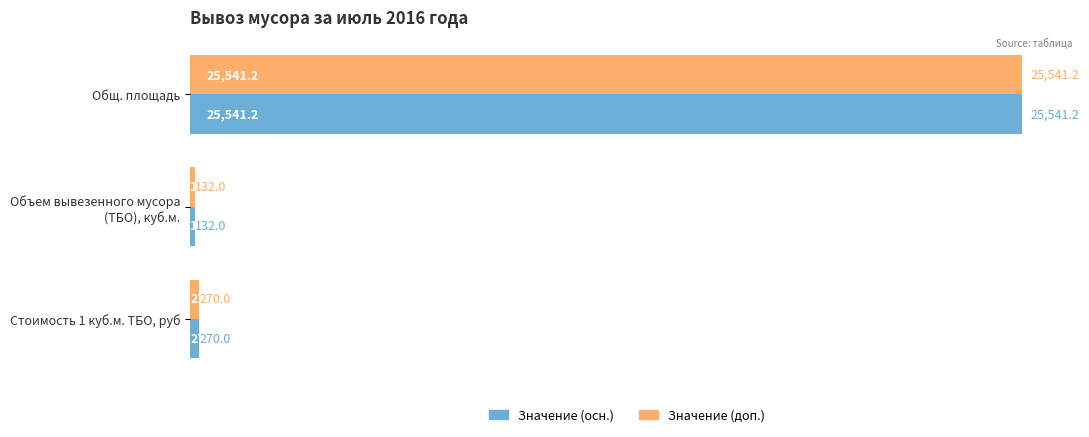

Count the number of categories in the chart.

3